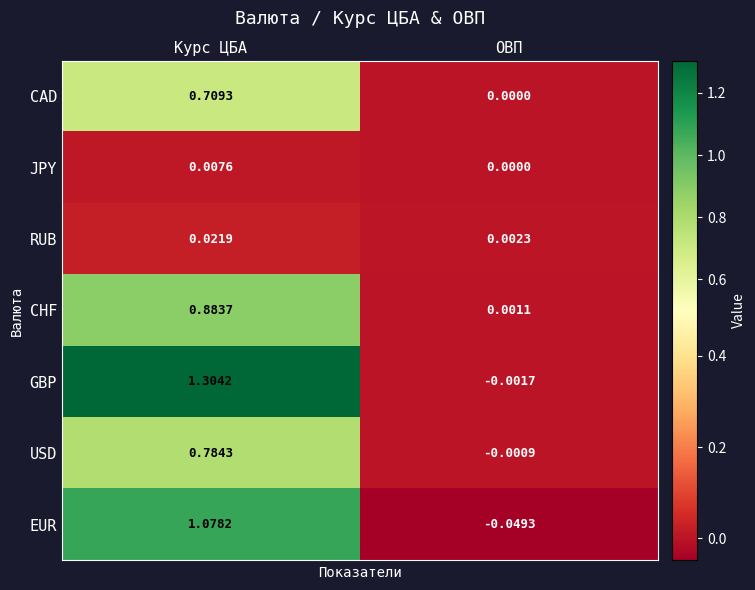

Which series has the widest spread of values?

GBP